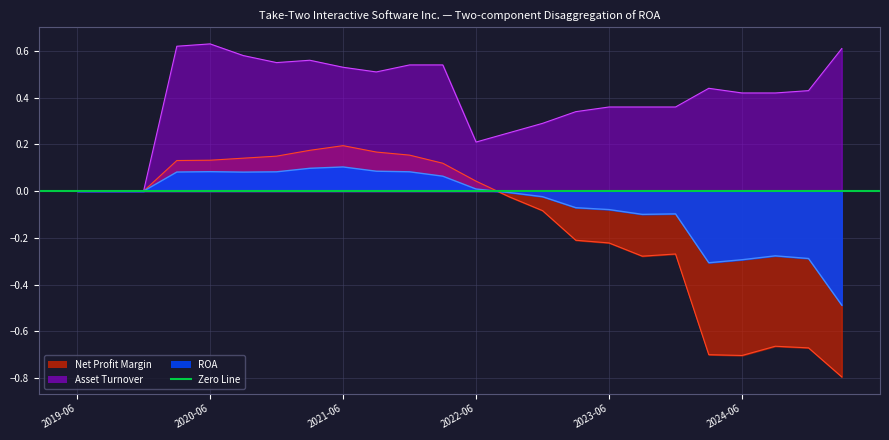

Count the number of categories in the chart.

24